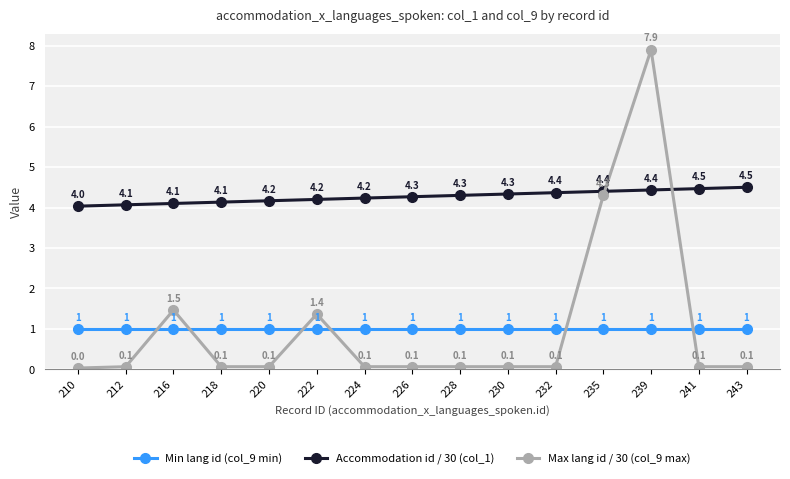

What value does the Accommodation id / 30 (col_1) series have at 228?

4.3